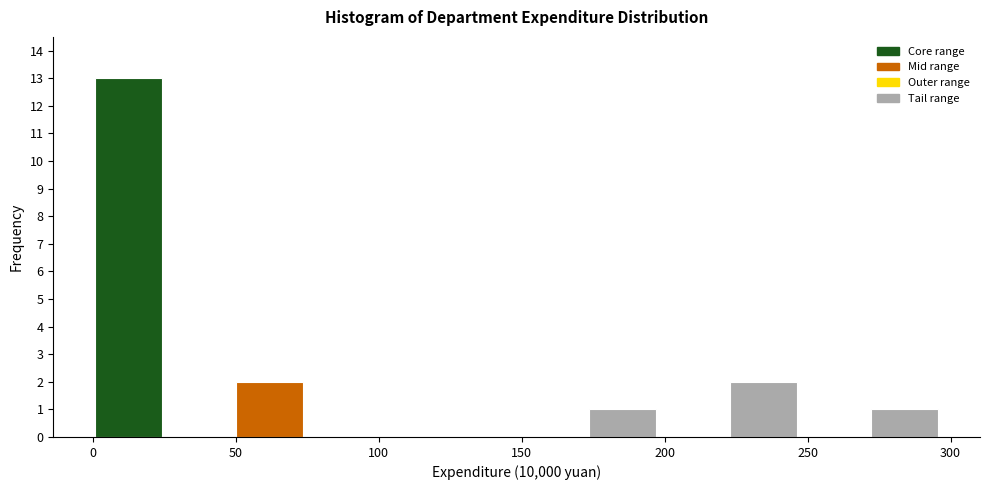

How tall is the bar that spans 175 to 200 on the x-axis? Neither the bar edges nor the heights are printed on the chart, so give them approximately, as read against the axes.

1